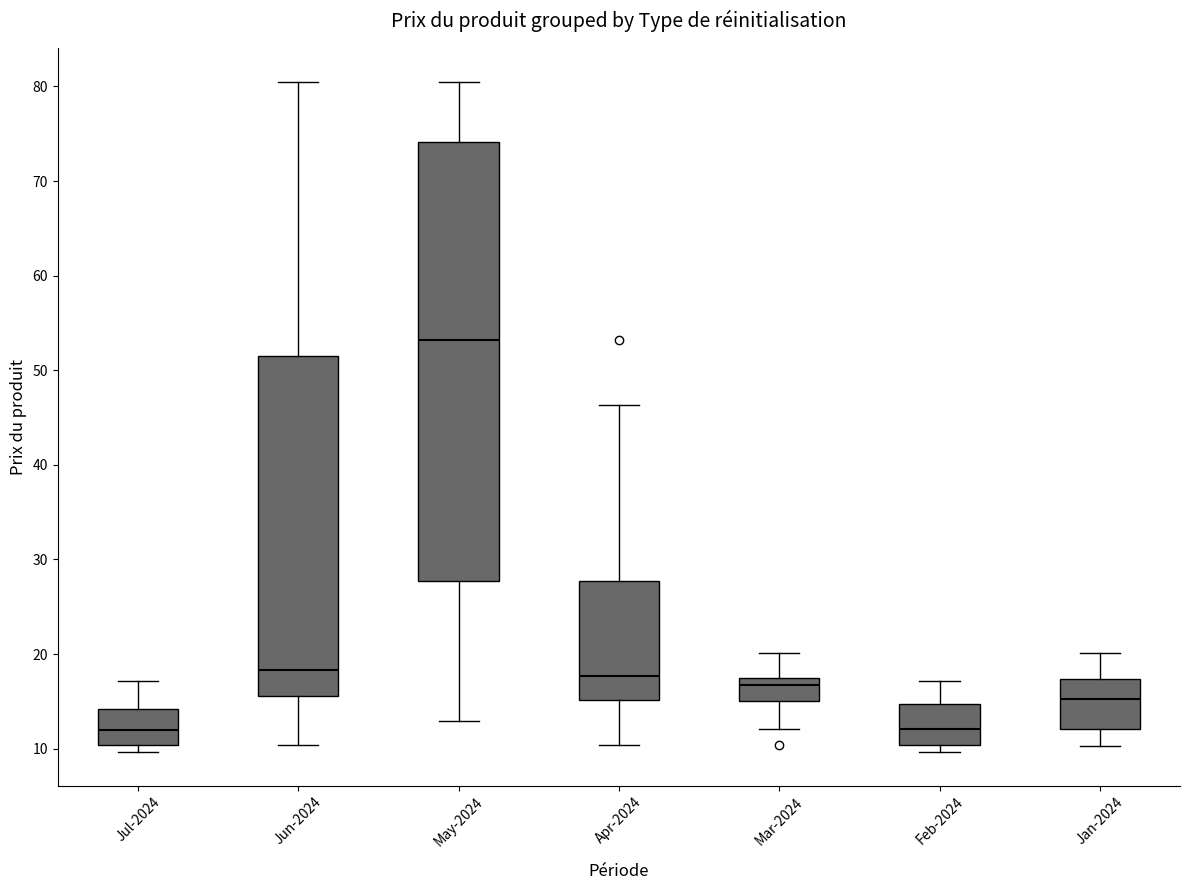

Reading left to right, transcribe this box plot: for each box, give where its median line is, the range the box spans, and where its two whiskers end, as read against the y-axis. The values are not printed on the chart, so give them approximately, as read against the axis.

Jul-2024: median 12, box 10 to 14, whiskers 10 (just below the box's lower edge) to 17
Jun-2024: median 18, box 16 to 51, whiskers 10 to 81
May-2024: median 53, box 28 to 74, whiskers 13 to 81
Apr-2024: median 18, box 15 to 28, whiskers 10 to 46
Mar-2024: median 17 (just below the box's upper edge), box 15 to 17, whiskers 12 to 20
Feb-2024: median 12, box 10 to 15, whiskers 10 (just below the box's lower edge) to 17
Jan-2024: median 15, box 12 to 17, whiskers 10 to 20